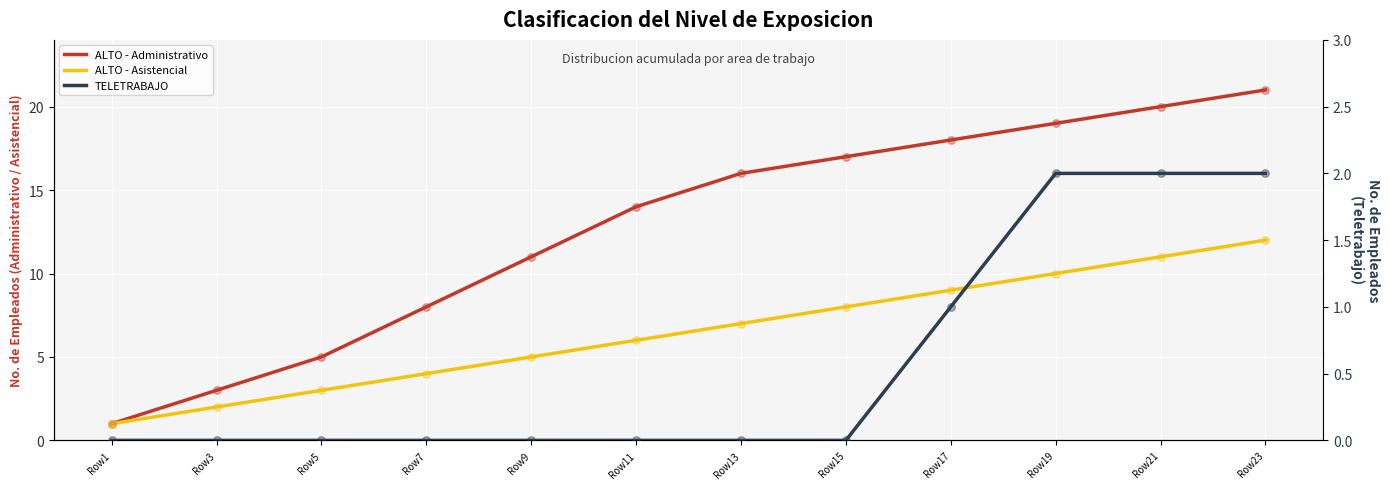

Which series contains the lowest Y value?

TELETRABAJO